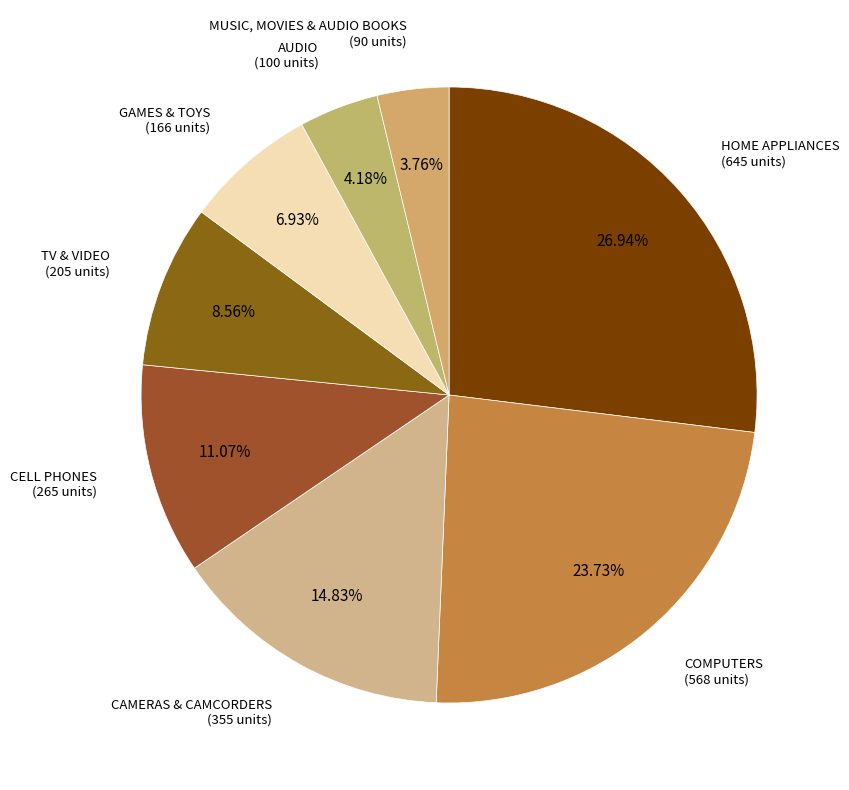

To the nearest percent, what portion does MUSIC, MOVIES & AUDIO BOOKS represent?

4%